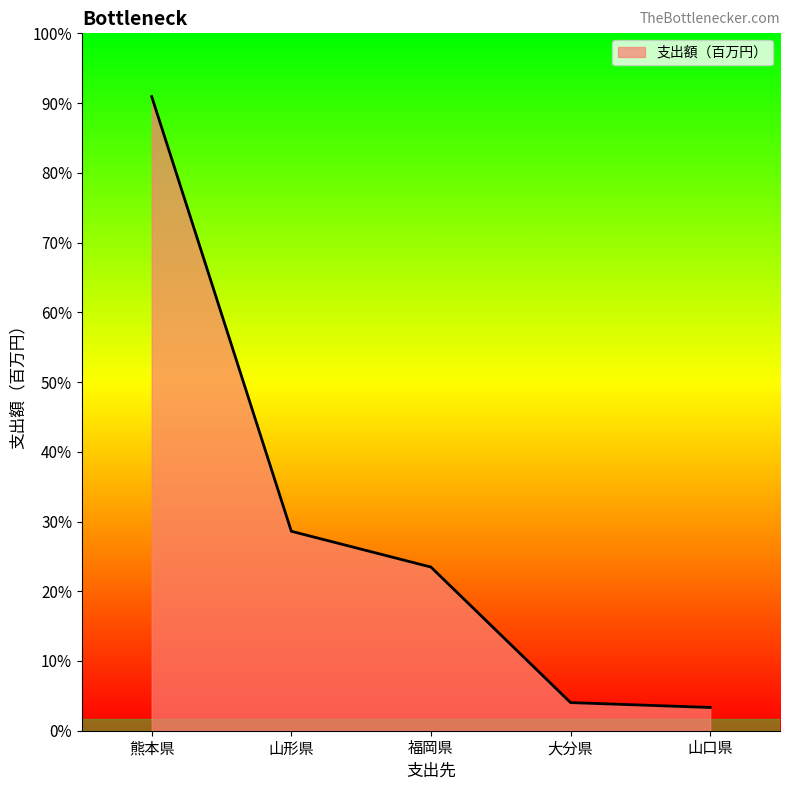

True or false: the data has more than 1 interior local peaks.

False